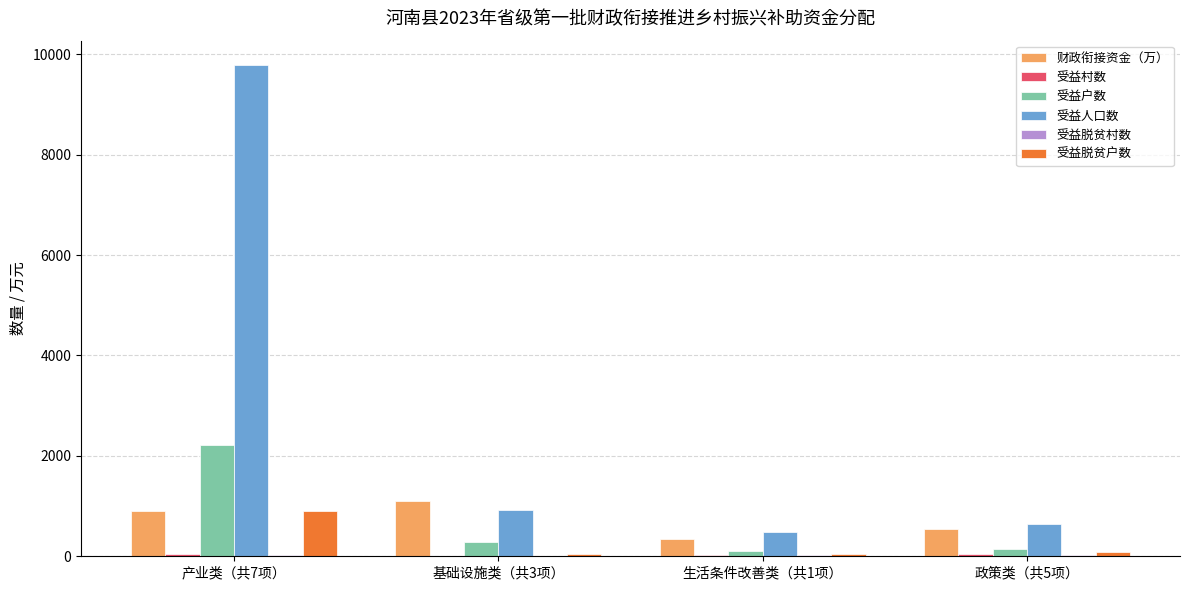

What is the maximum value for 财政衔接资金（万）?

1109